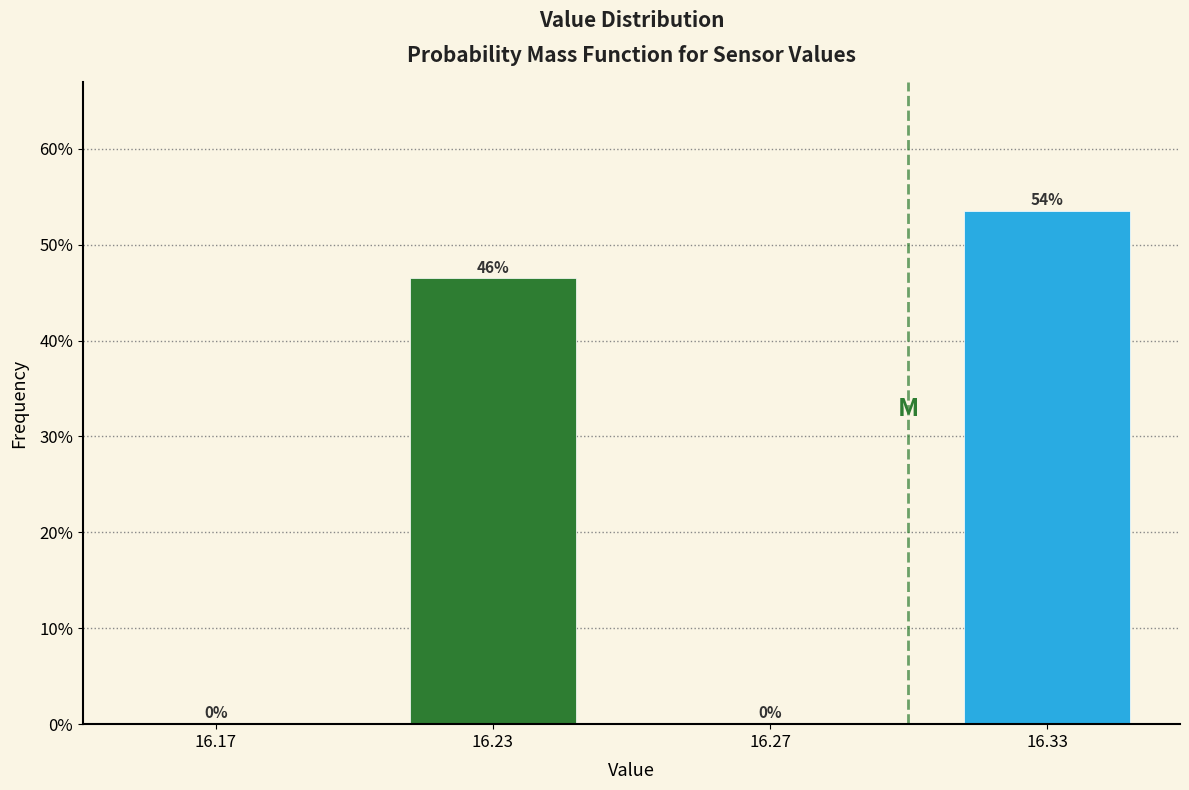

What is the sum of all values?

100.0